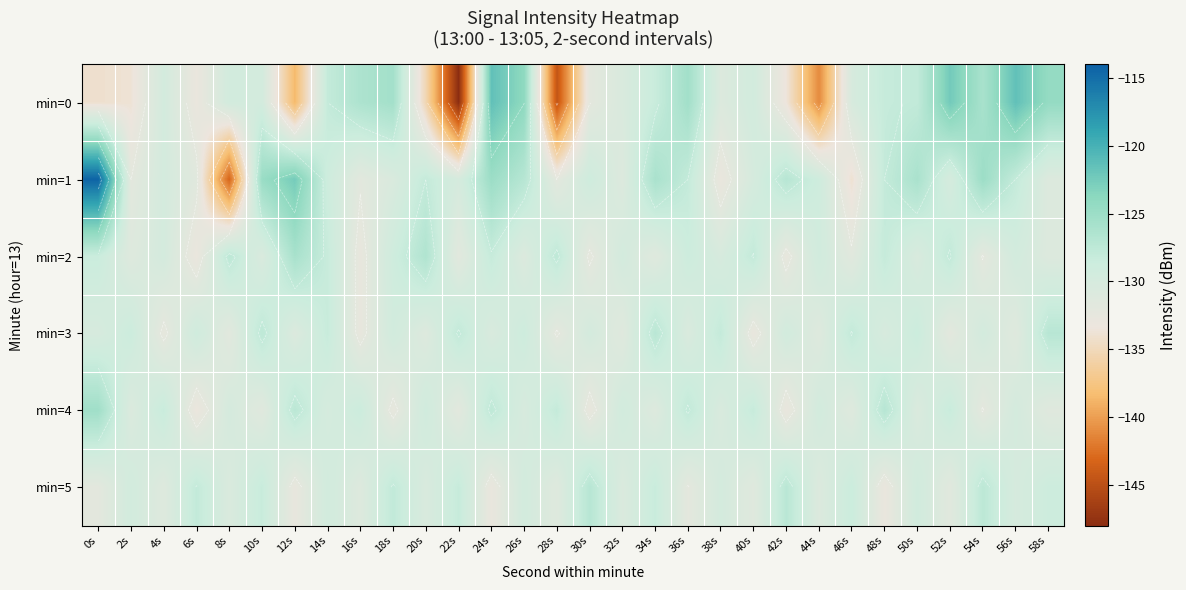

At which label does min=0 reach its peak?

56s